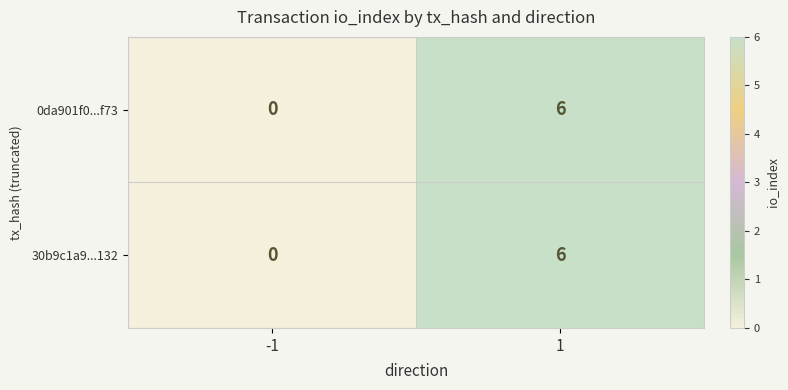

True or false: 30b9c1a9...132 has a value of 0 at -1.

True